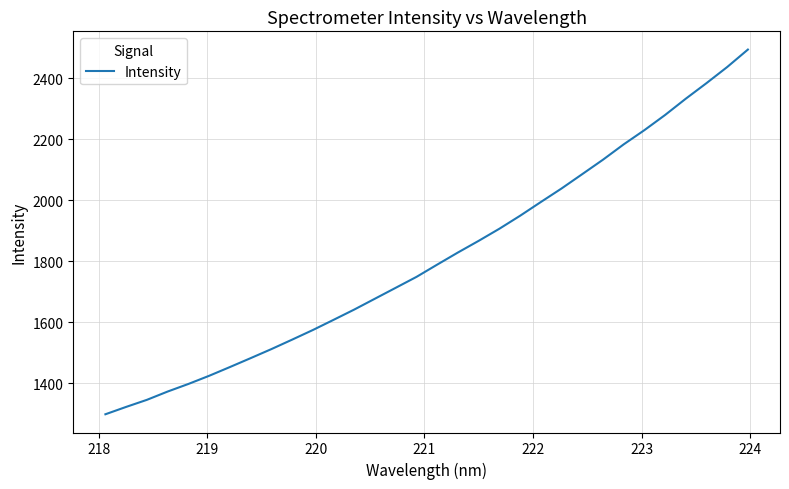

Reading left to right, extract all data points from this chart.

1298.7	1322.9	1346.0	1373.2	1398.1	1424.8	1453.5	1482.7	1512.3	1543.3	1574.9	1608.3	1642.1	1677.8	1713.4	1749.1	1789.4	1829.1	1867.3	1907.0	1949.6	1994.6	2038.9	2086.0	2133.3	2183.5	2230.2	2279.9	2333.3	2384.3	2437.2	2494.4